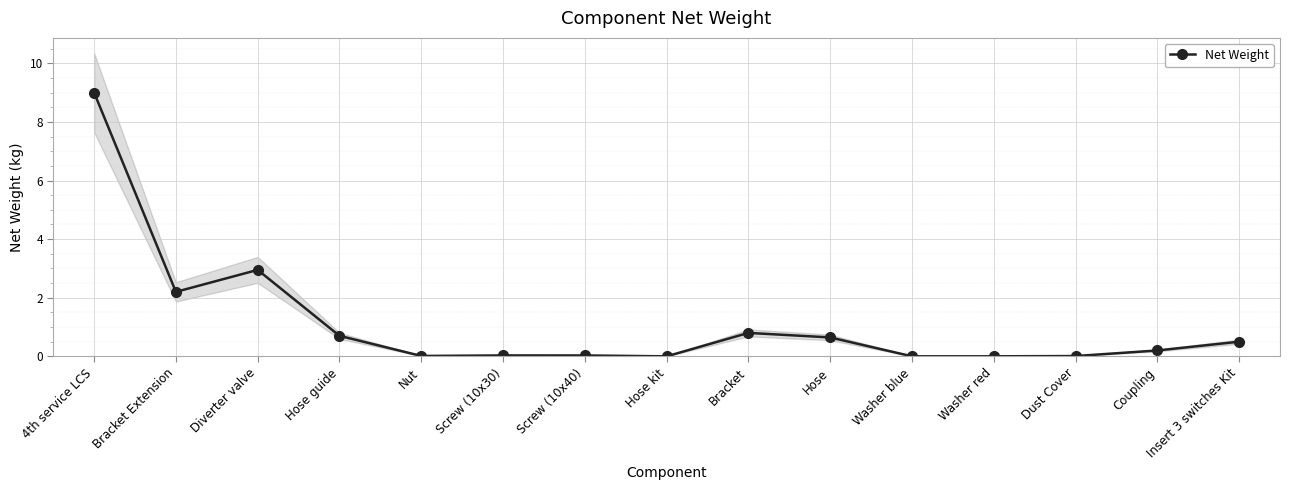

Which label corresponds to the largest value in the chart?

4th service LCS